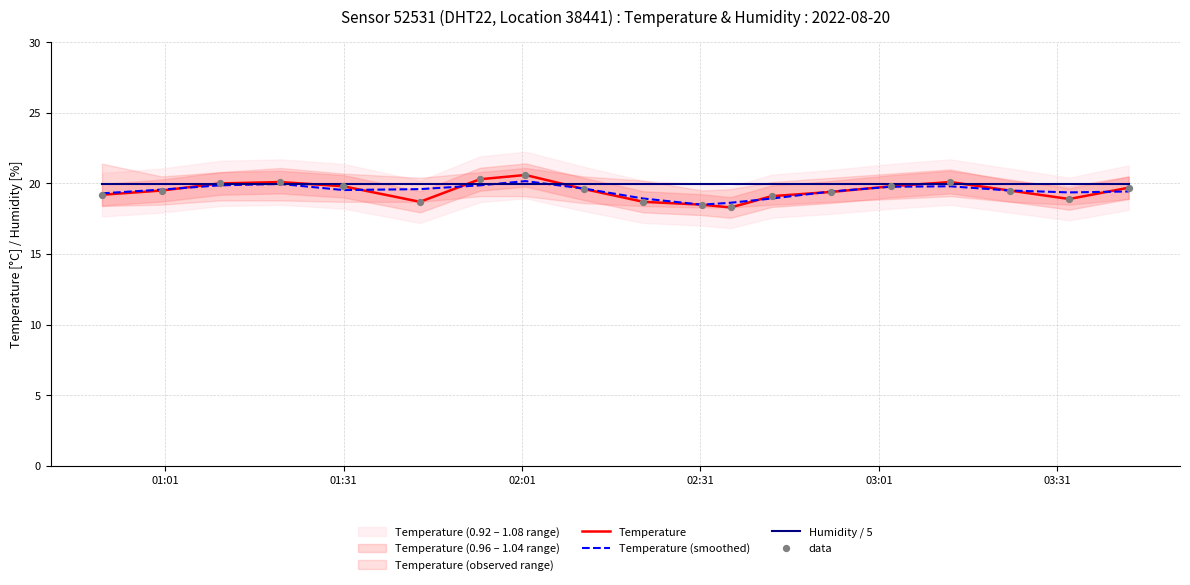

Which series has the largest total across all categories?

Humidity / 5